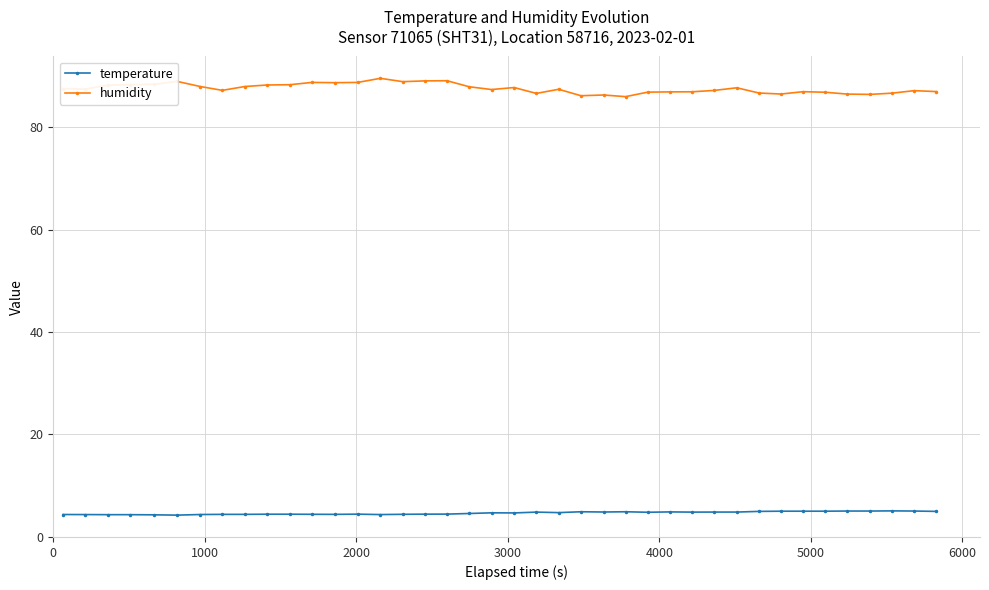

At how many categories does at least one series exceed 41?

40